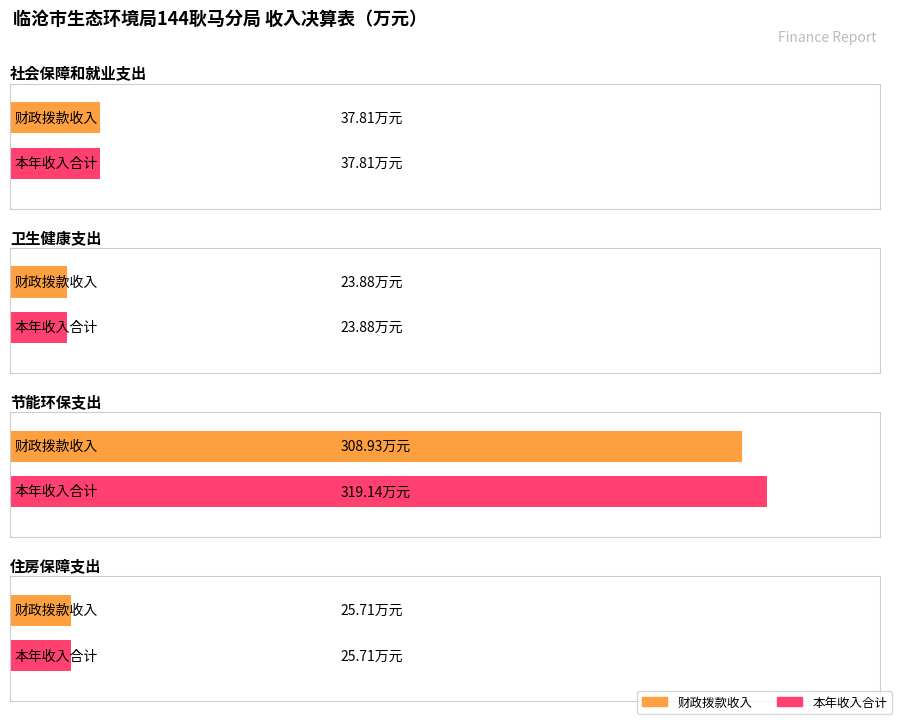

What is the highest value of the 本年收入合计 series?

319.1